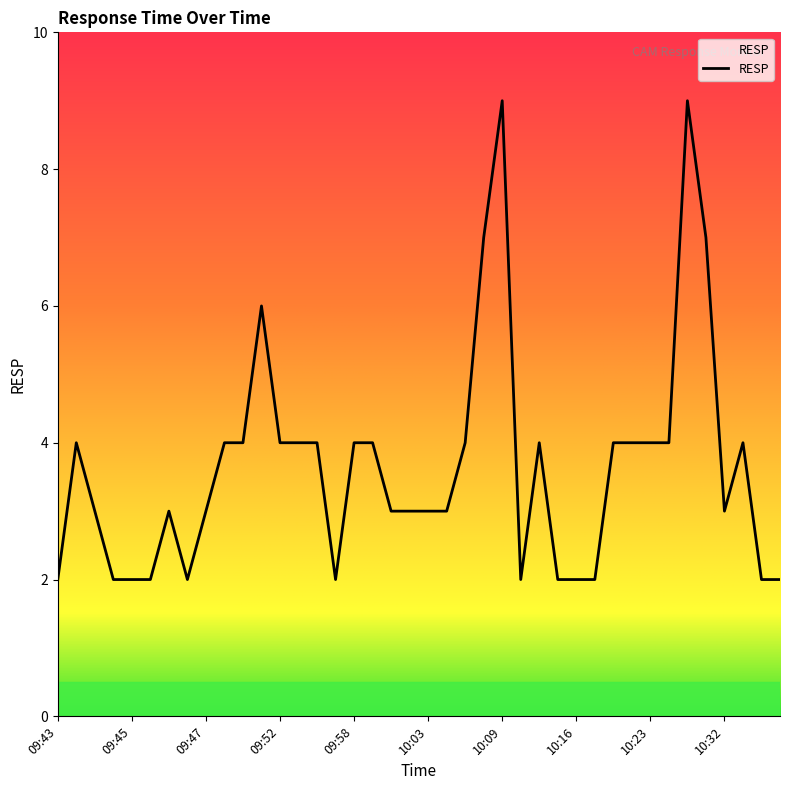

What is the greatest value displayed?

9